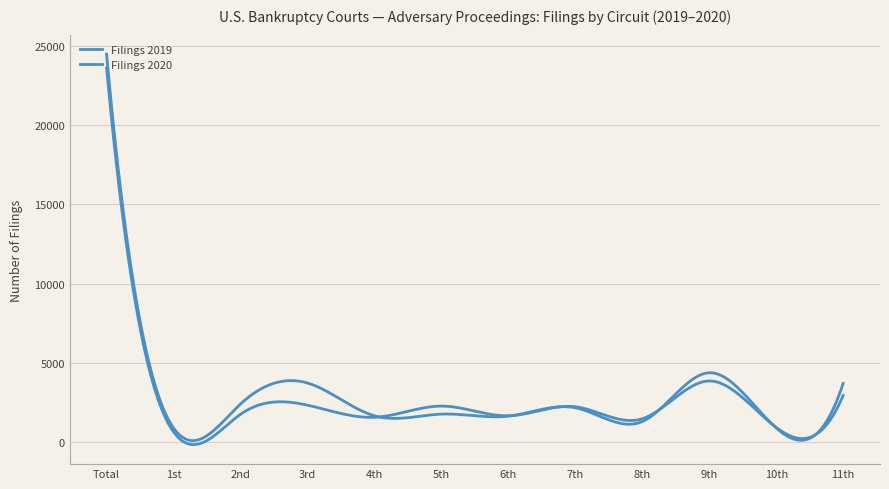

Is this an area chart (filled region under the line)?

No